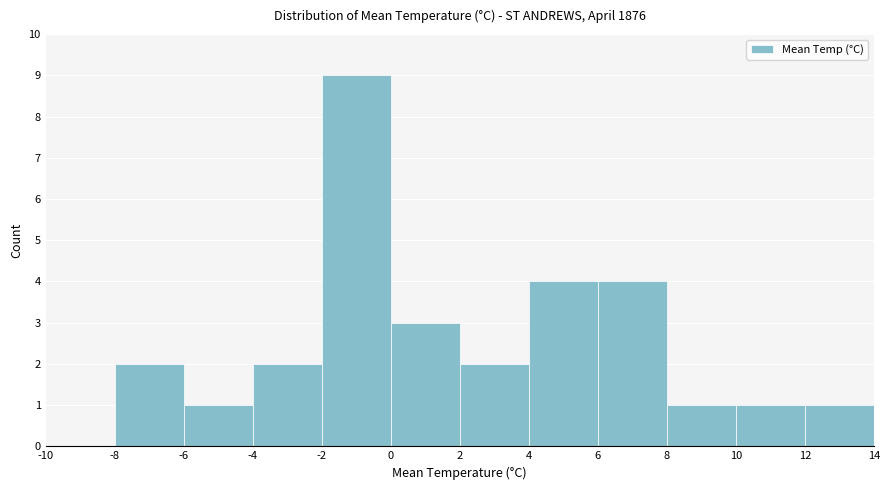

How tall is the bar that spans -6 to -4 on the x-axis? The values are not printed on the chart, so give them approximately, as read against the axis.

1